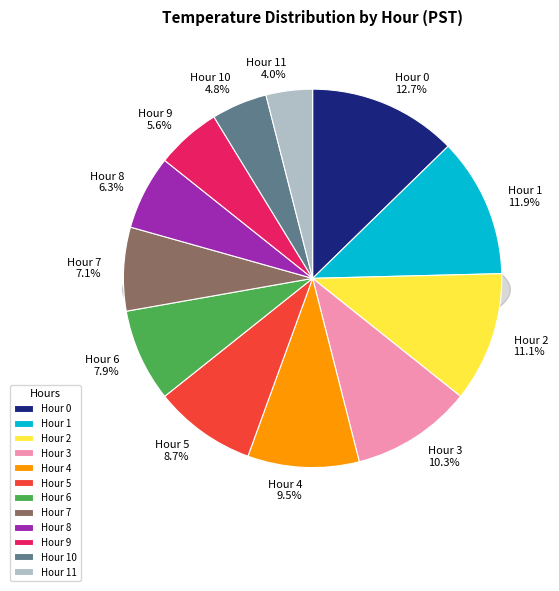

Count the number of slices in the pie.

12